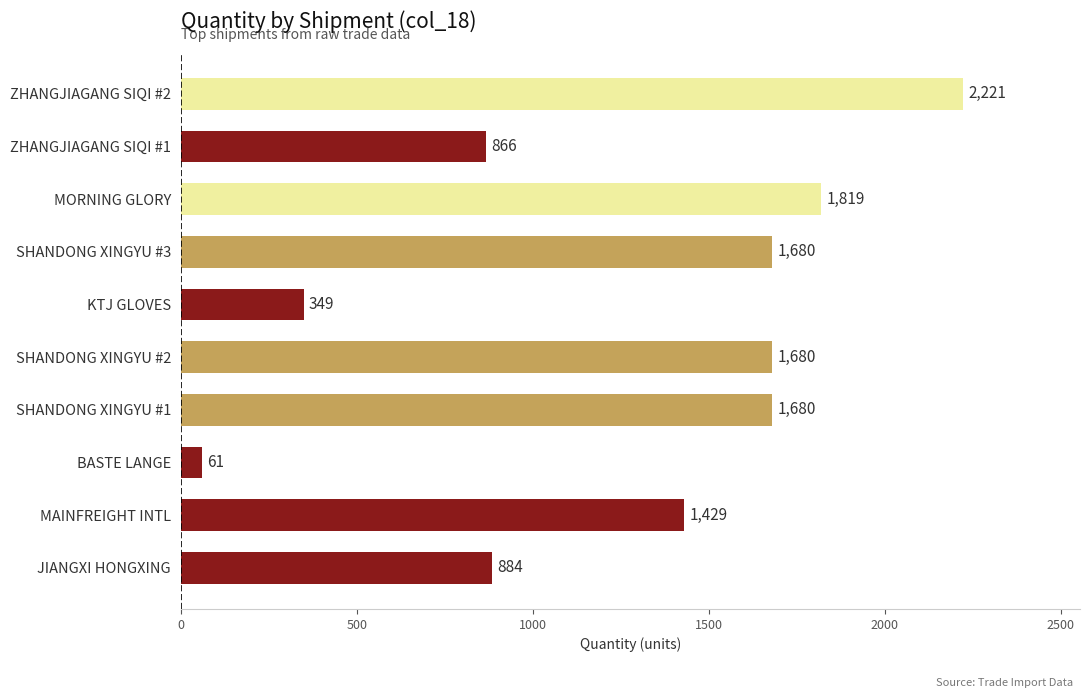

Reading bottom to top, extract all data points from this chart.

884	1429	61	1680	1680	349	1680	1819	866	2221